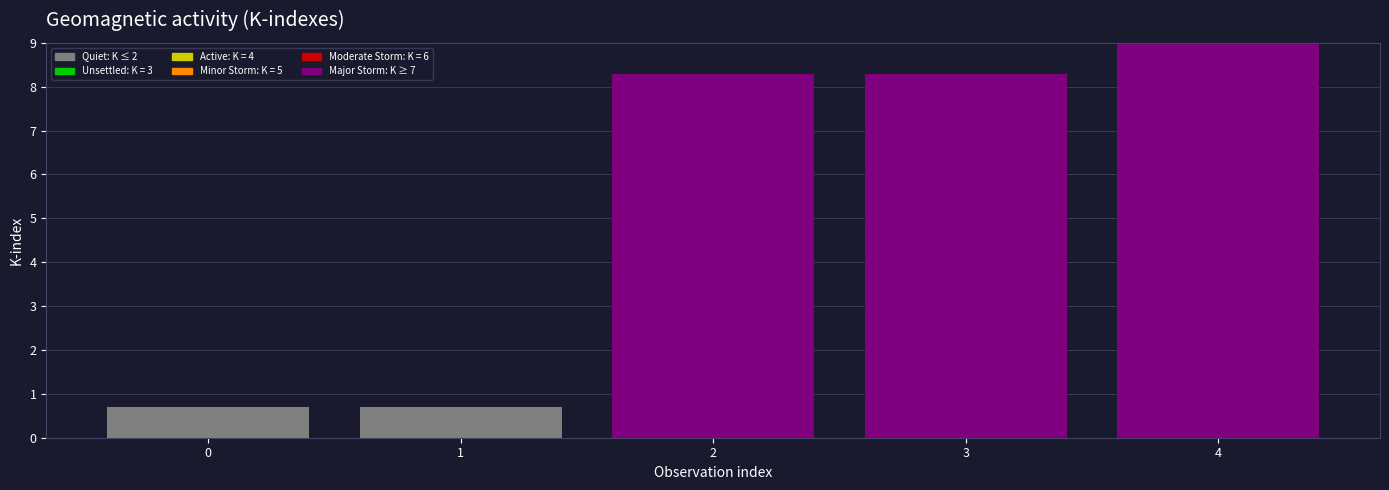

Reading left to right, extract all data points from this chart.

0.7	0.7	8.3	8.3	9.0